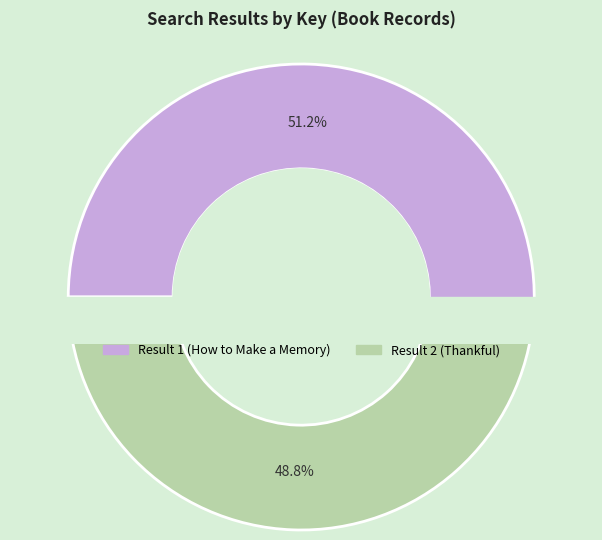

Which slice represents more than half of the pie?

Result 1 (How to Make a Memory)